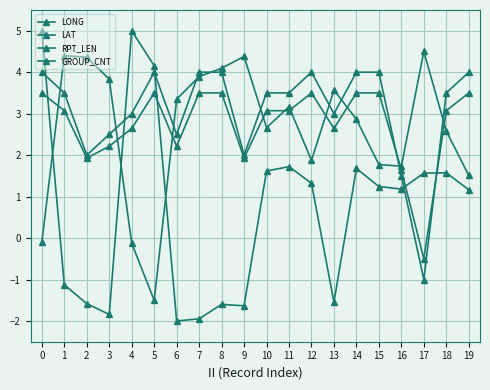

At 4, list the series in order from largest to smallest.

LONG, GROUP_CNT, RPT_LEN, LAT